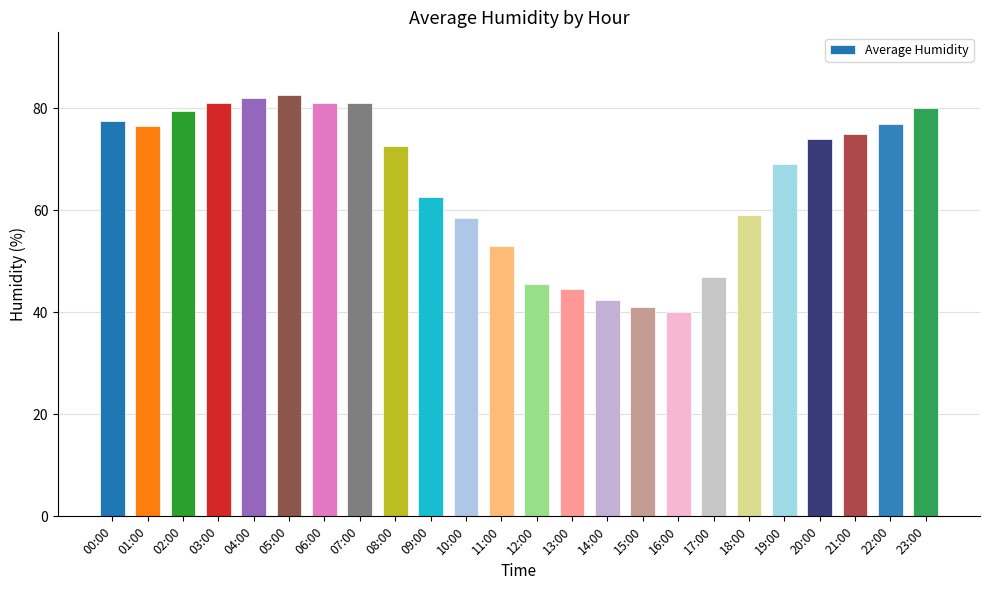

What value does the data have at 03:00?

81.0